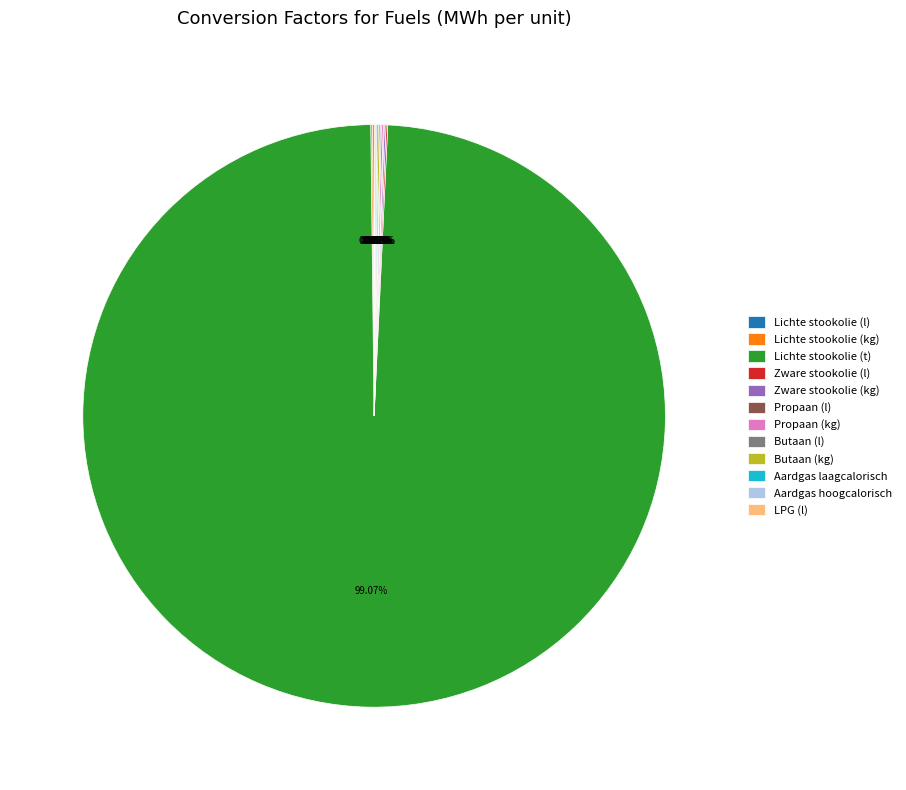

Which slice represents more than half of the pie?

Lichte stookolie (t)